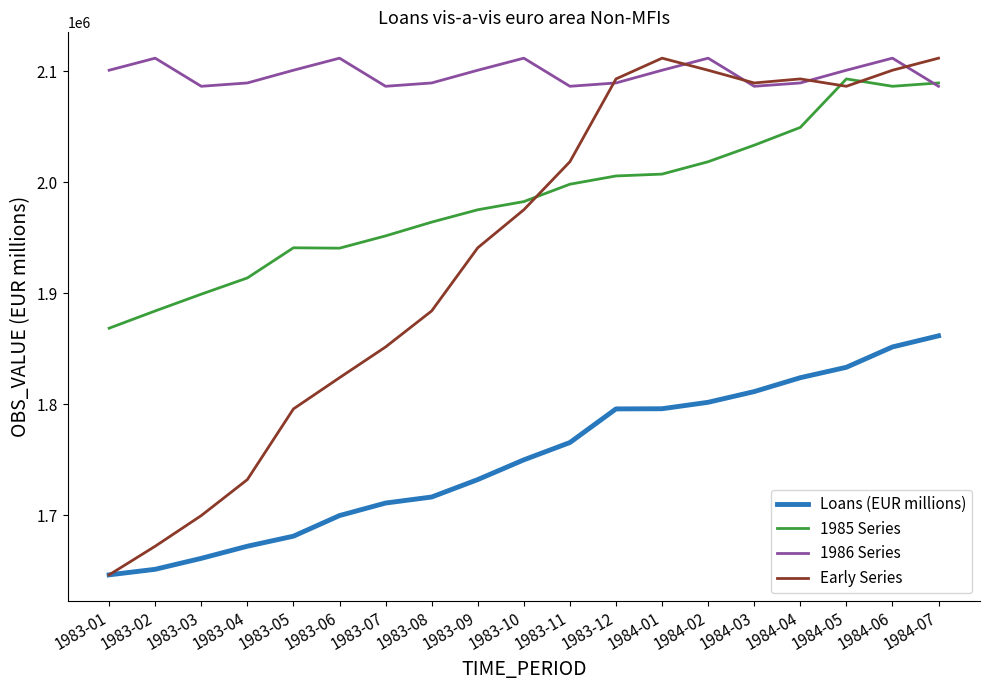

True or false: 1985 Series and Loans (EUR millions) cross at least once.

False